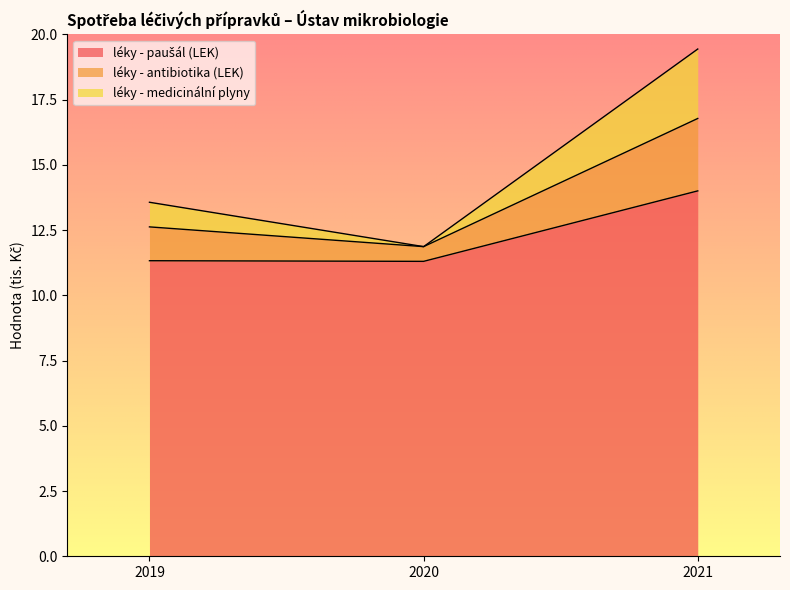

What is the value of the léky - paušál (LEK) point at the 1st from the left?

11.3